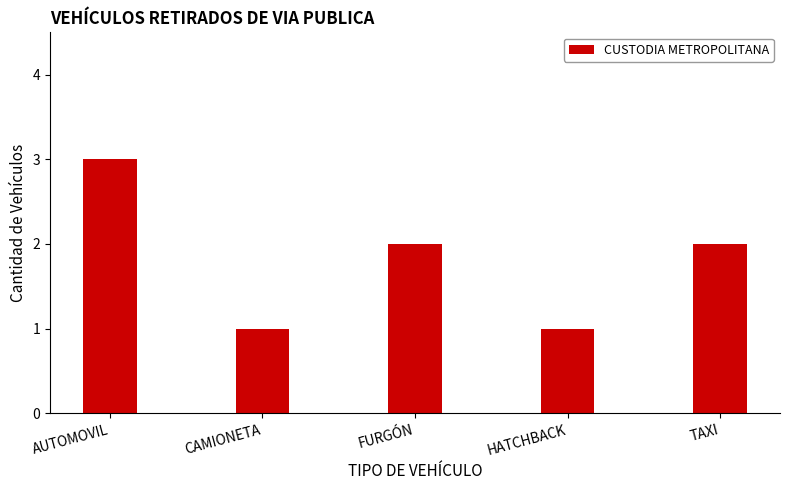

What is the label of the 2nd bar from the right?

HATCHBACK